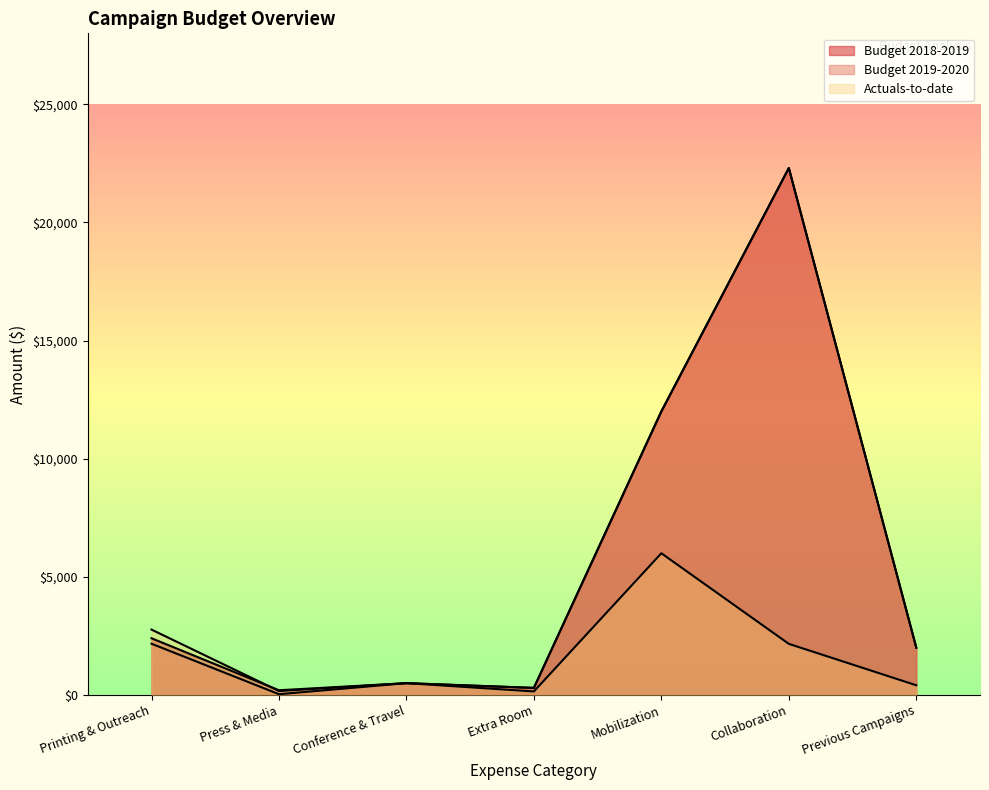

How many interior local valleys does the Actuals-to-date series have?

2